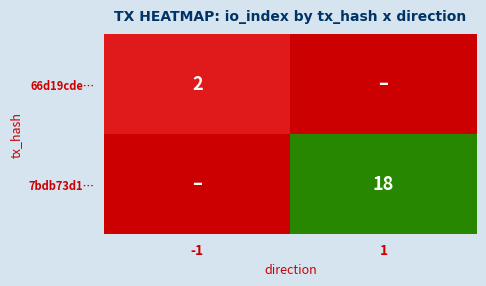

What is the difference between the highest and lowest values at 1?

18